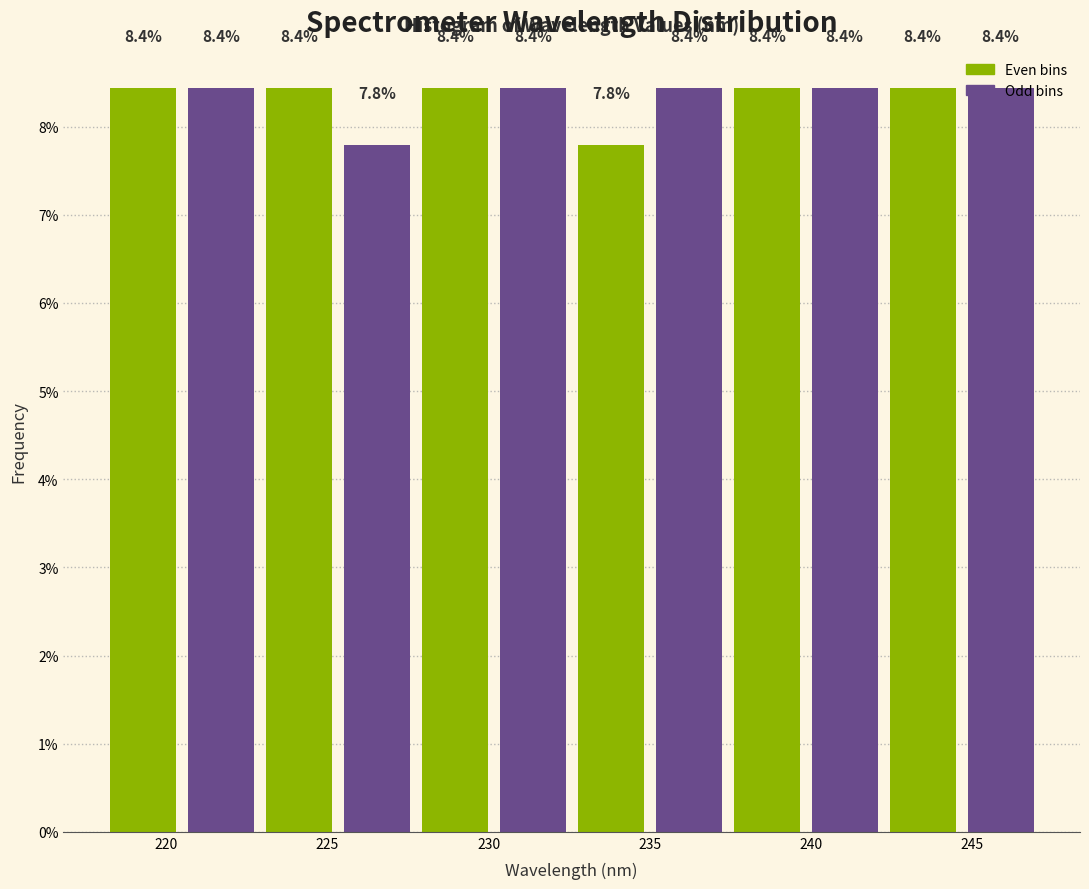

How tall is the bar that spans 232.5 to 235.0 on the x-axis? The bar edges are not printed on the chart, so give them approximately, as read against the axis.

7.8